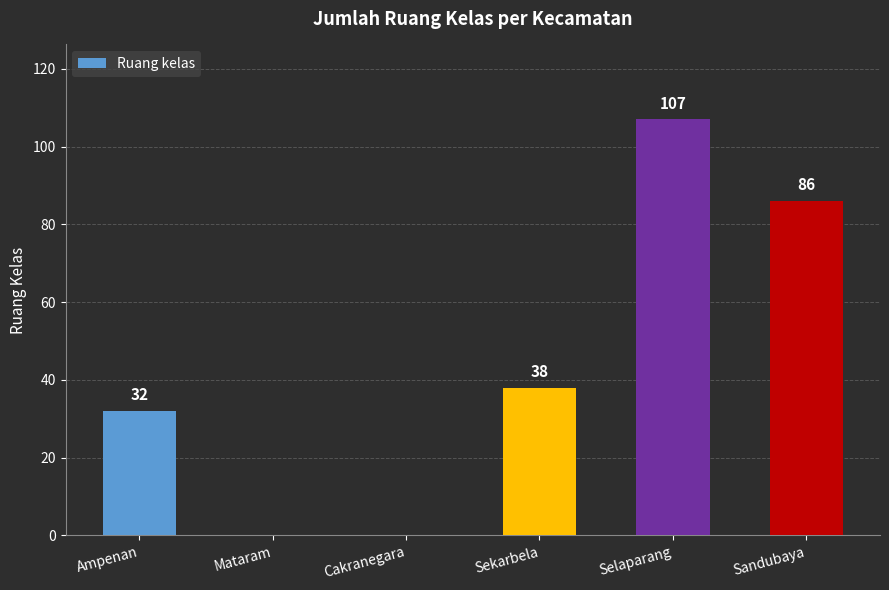

What is the greatest value displayed?

107